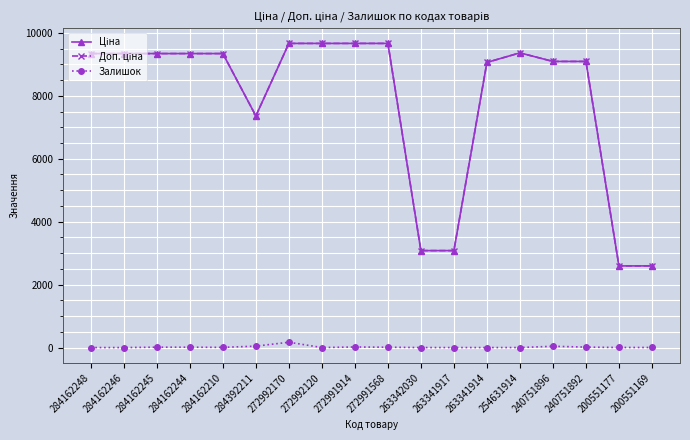

Is it true that Залишок equals 18.0 at 272991914?

True